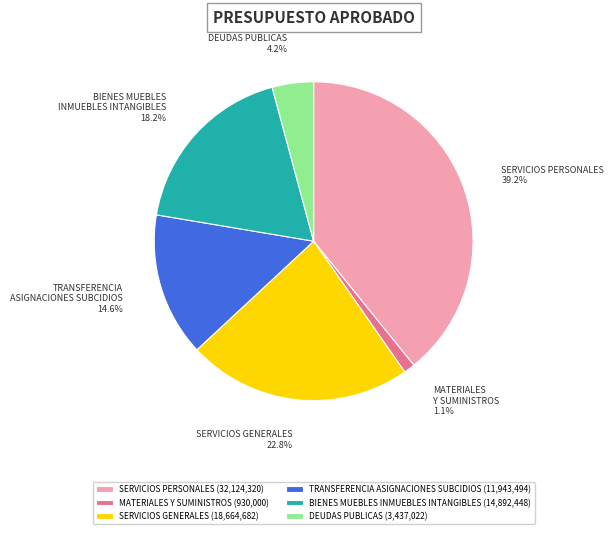

How many segments does this pie chart have?

6